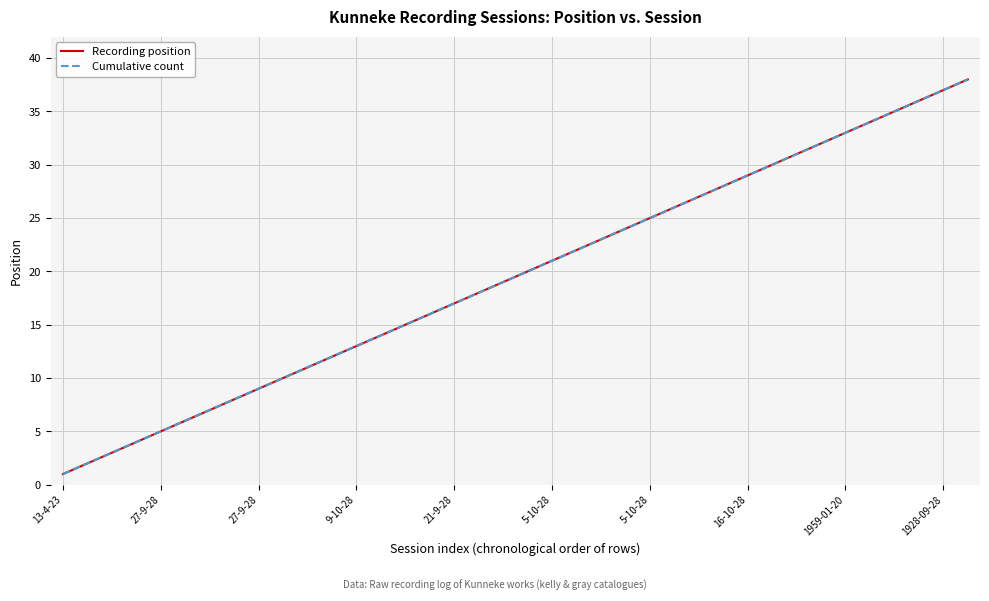

True or false: Cumulative count and Recording position cross at least once.

False